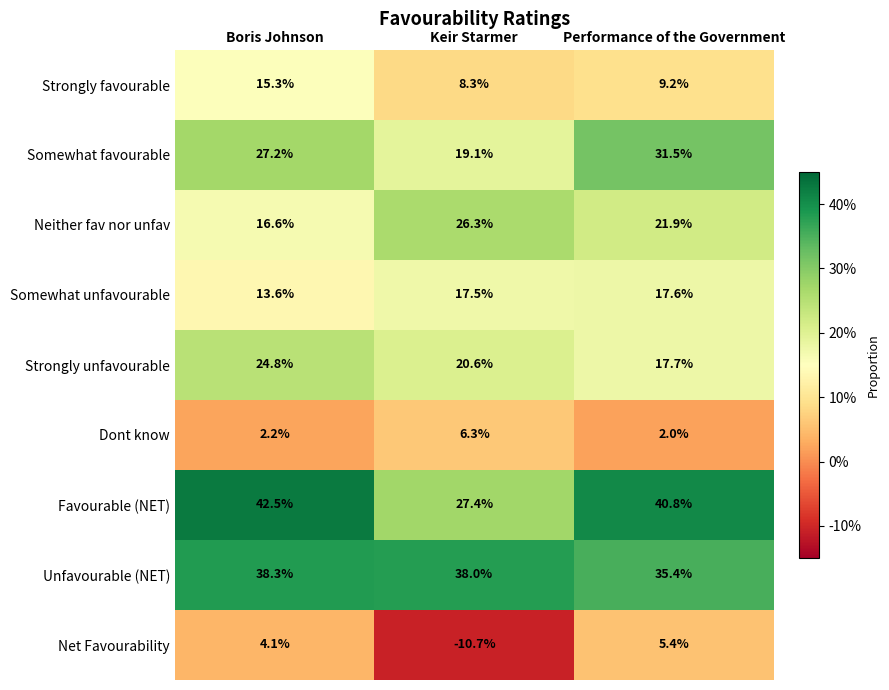

Where is Favourable (NET) nearest to the value 34?

Keir Starmer